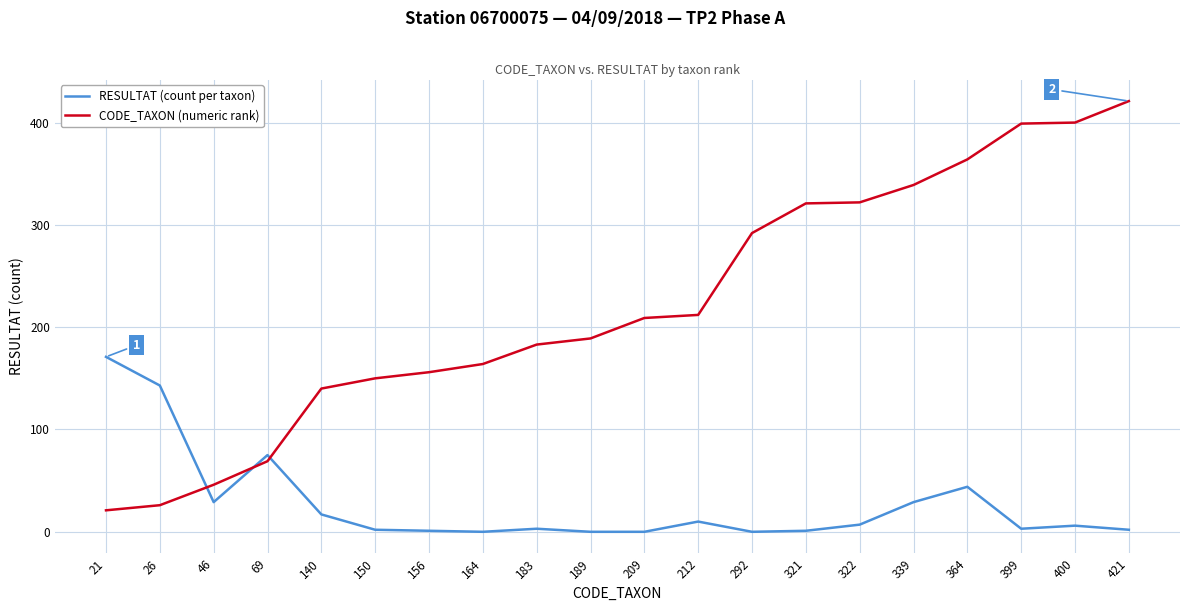

What is the highest value of the RESULTAT (count per taxon) series?

171